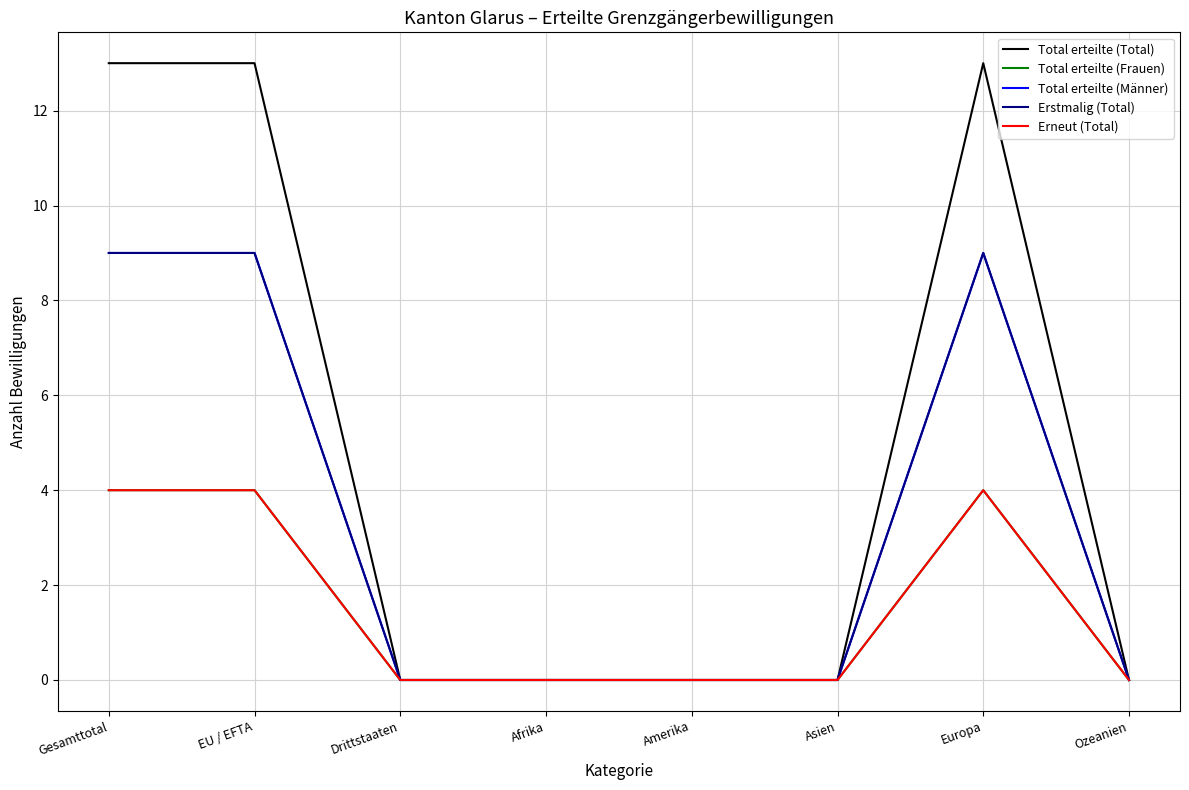

Where is Total erteilte (Total) nearest to the value 6?

Drittstaaten